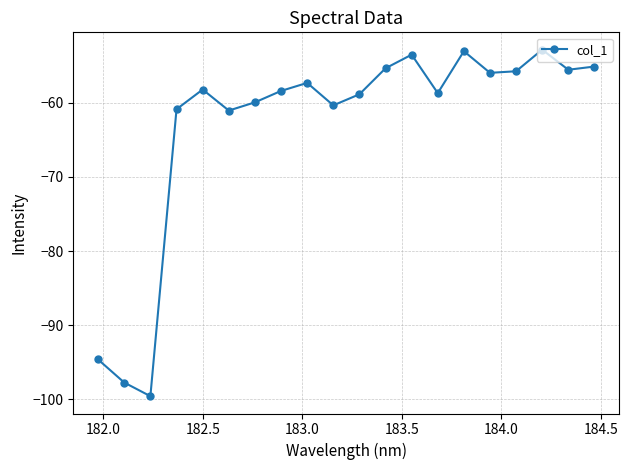

What is the minimum value shown in the chart?

-99.6